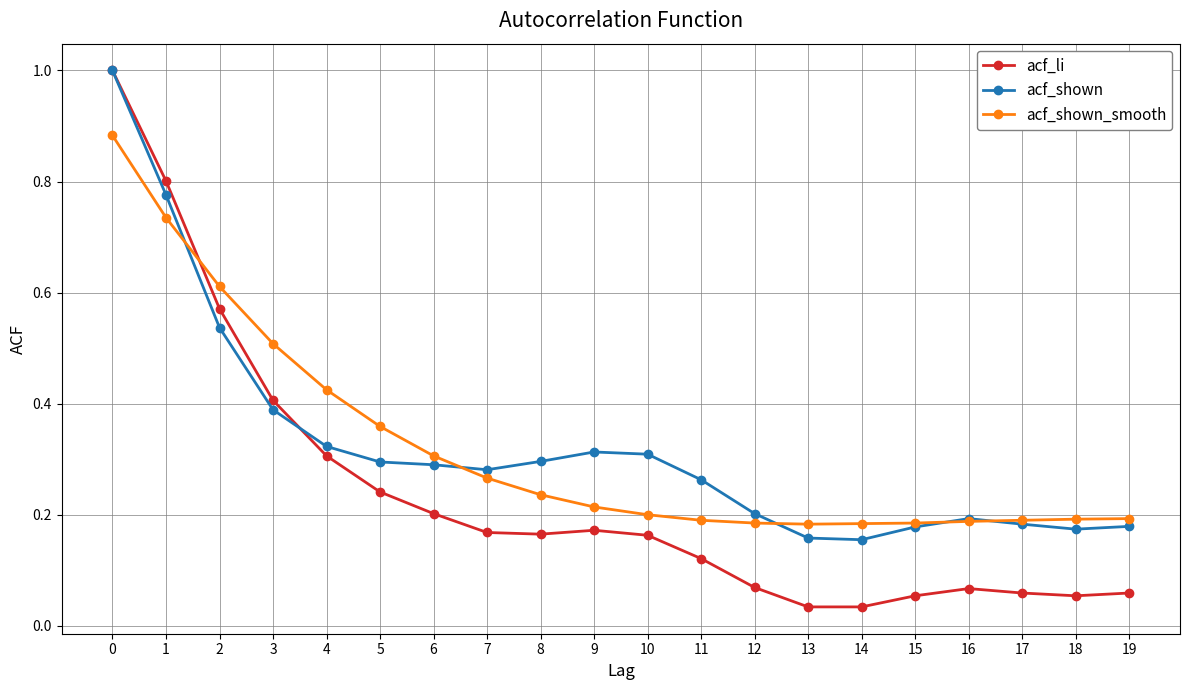

What is the maximum value shown in the chart?

1.0